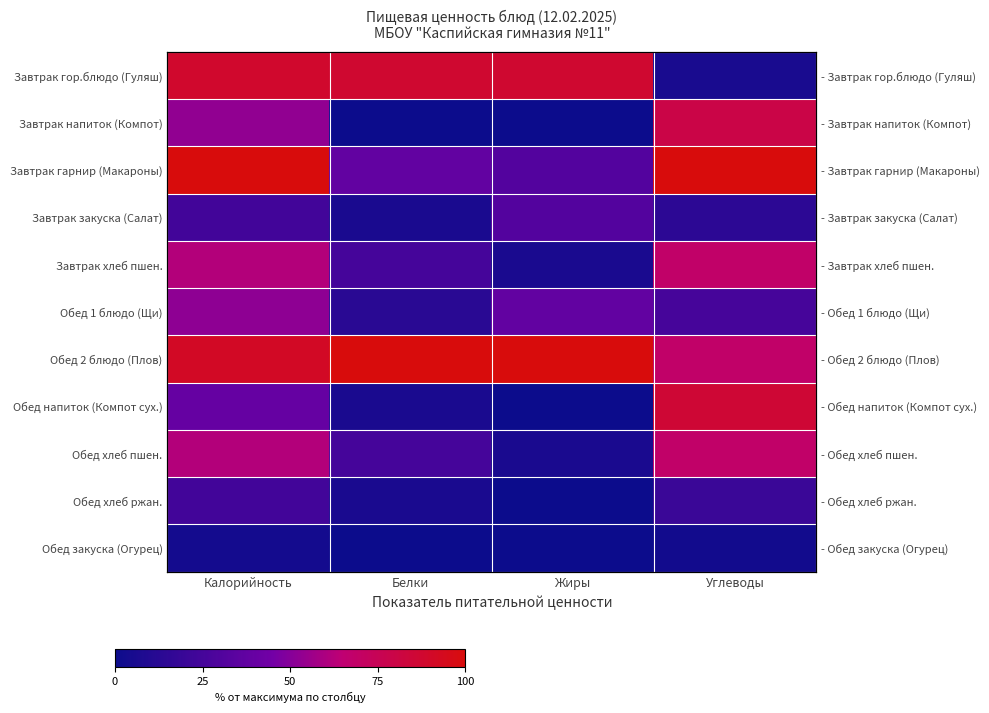

At which label does Обед закуска (Огурец) reach its peak?

Калорийность